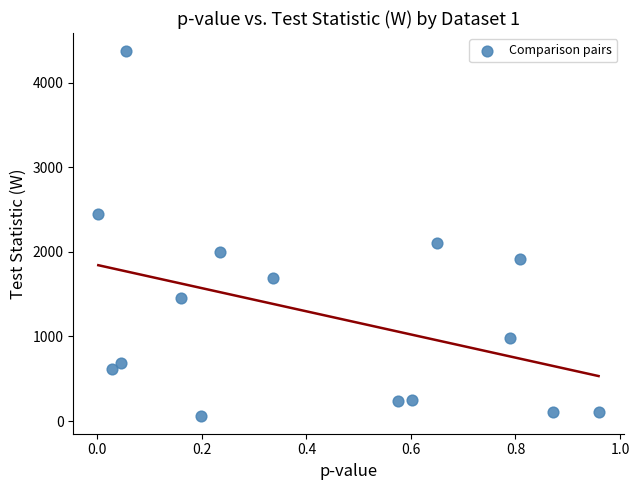

What is the range of X values (max minus min)?

1.0